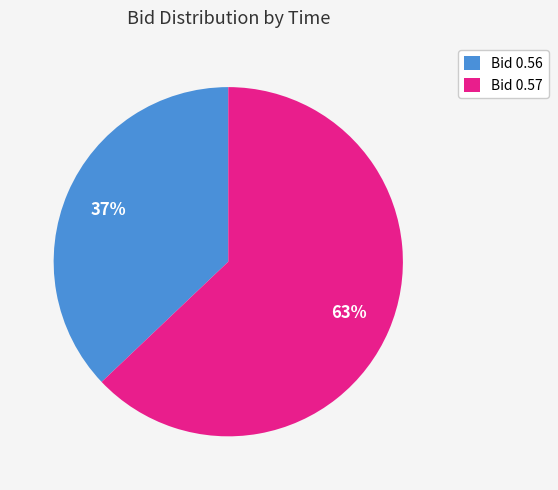

What is the smallest slice in the pie chart?

Bid 0.56